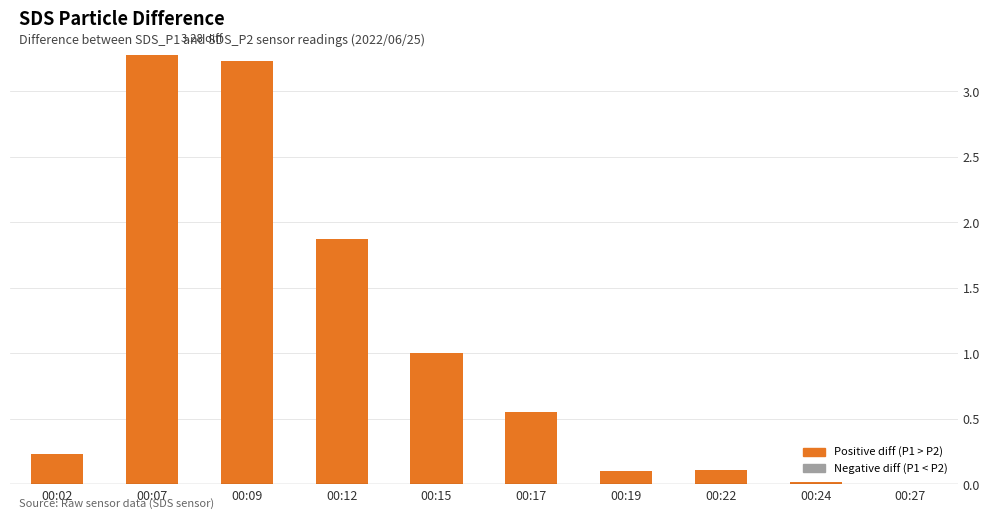

What is the sum of the values at 00:17 and 00:15?

1.6